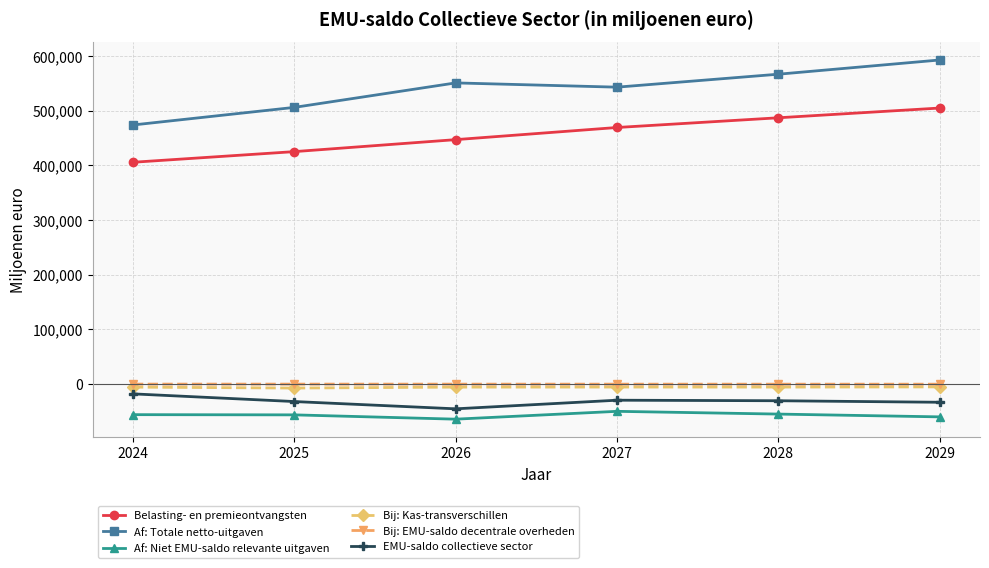

What is the sum of the Af: Totale netto-uitgaven values at 2024 and 2027?

1016922.2